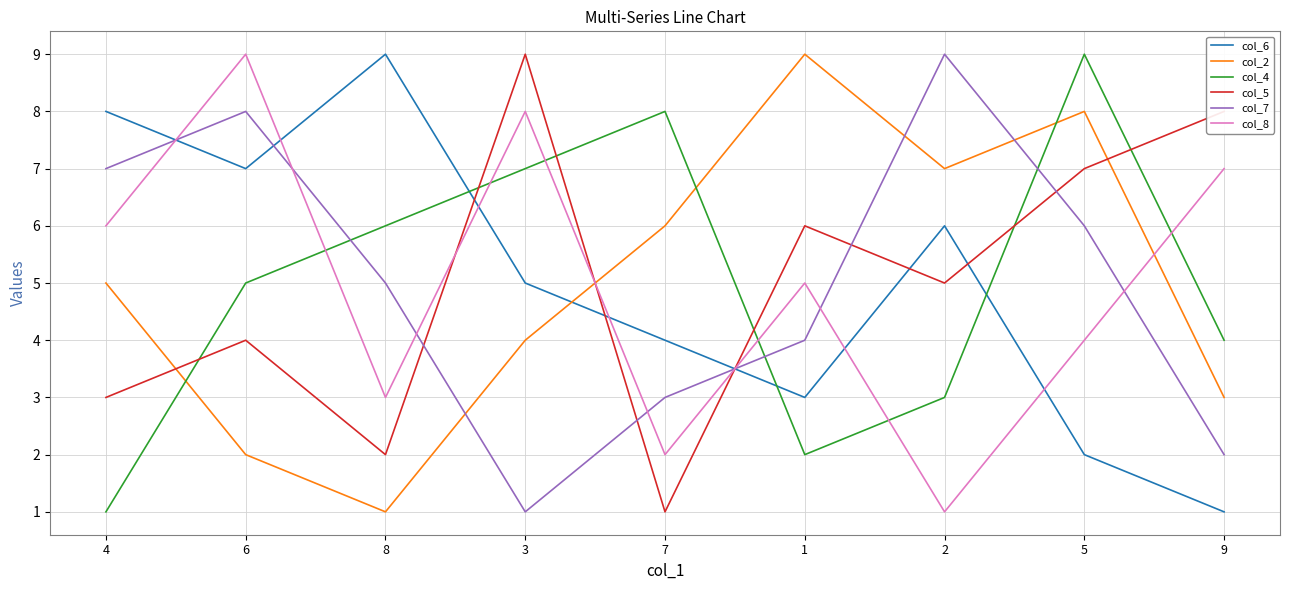

List the labels in order of col_7 value, largest first.

2, 6, 4, 5, 8, 1, 7, 9, 3